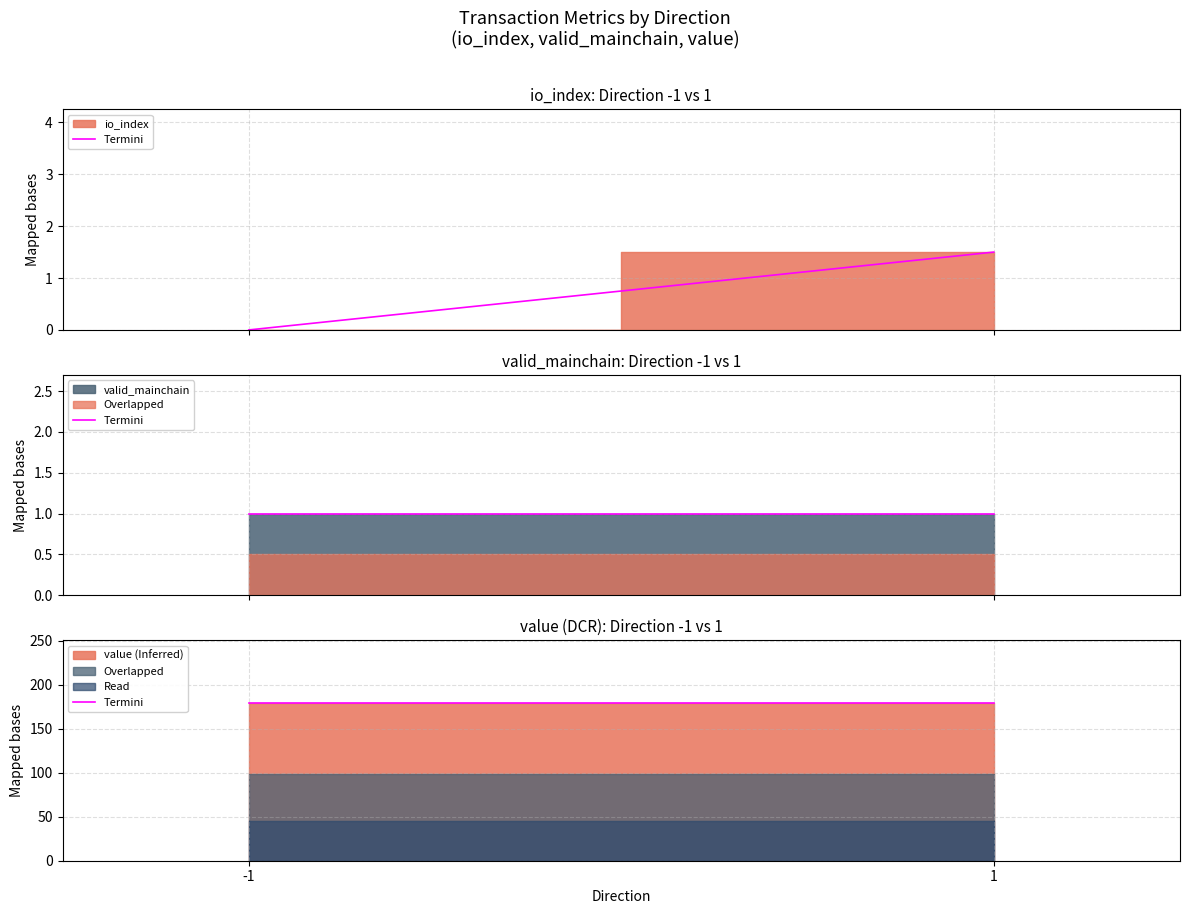

What is the total value across all series at -1?

180.0